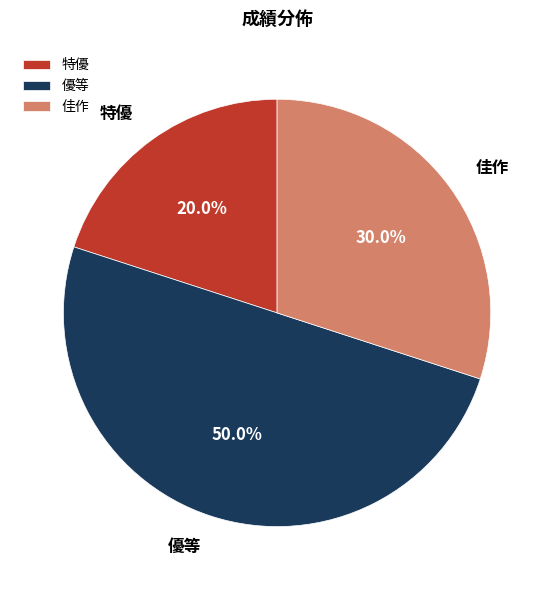

To the nearest percent, what portion does 佳作 represent?

30%